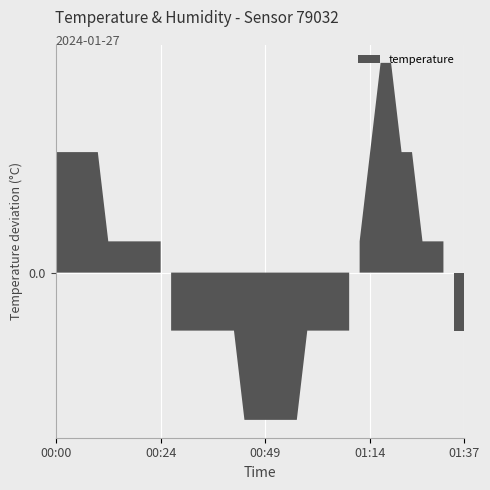

What is the label of the 15th point from the right?

01:02